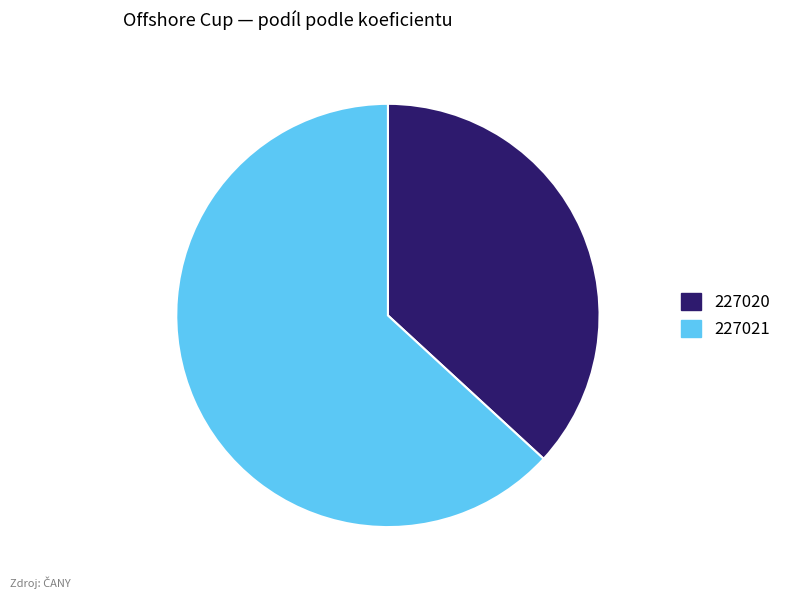

Is it true that 227021 is 63% of the pie?

True